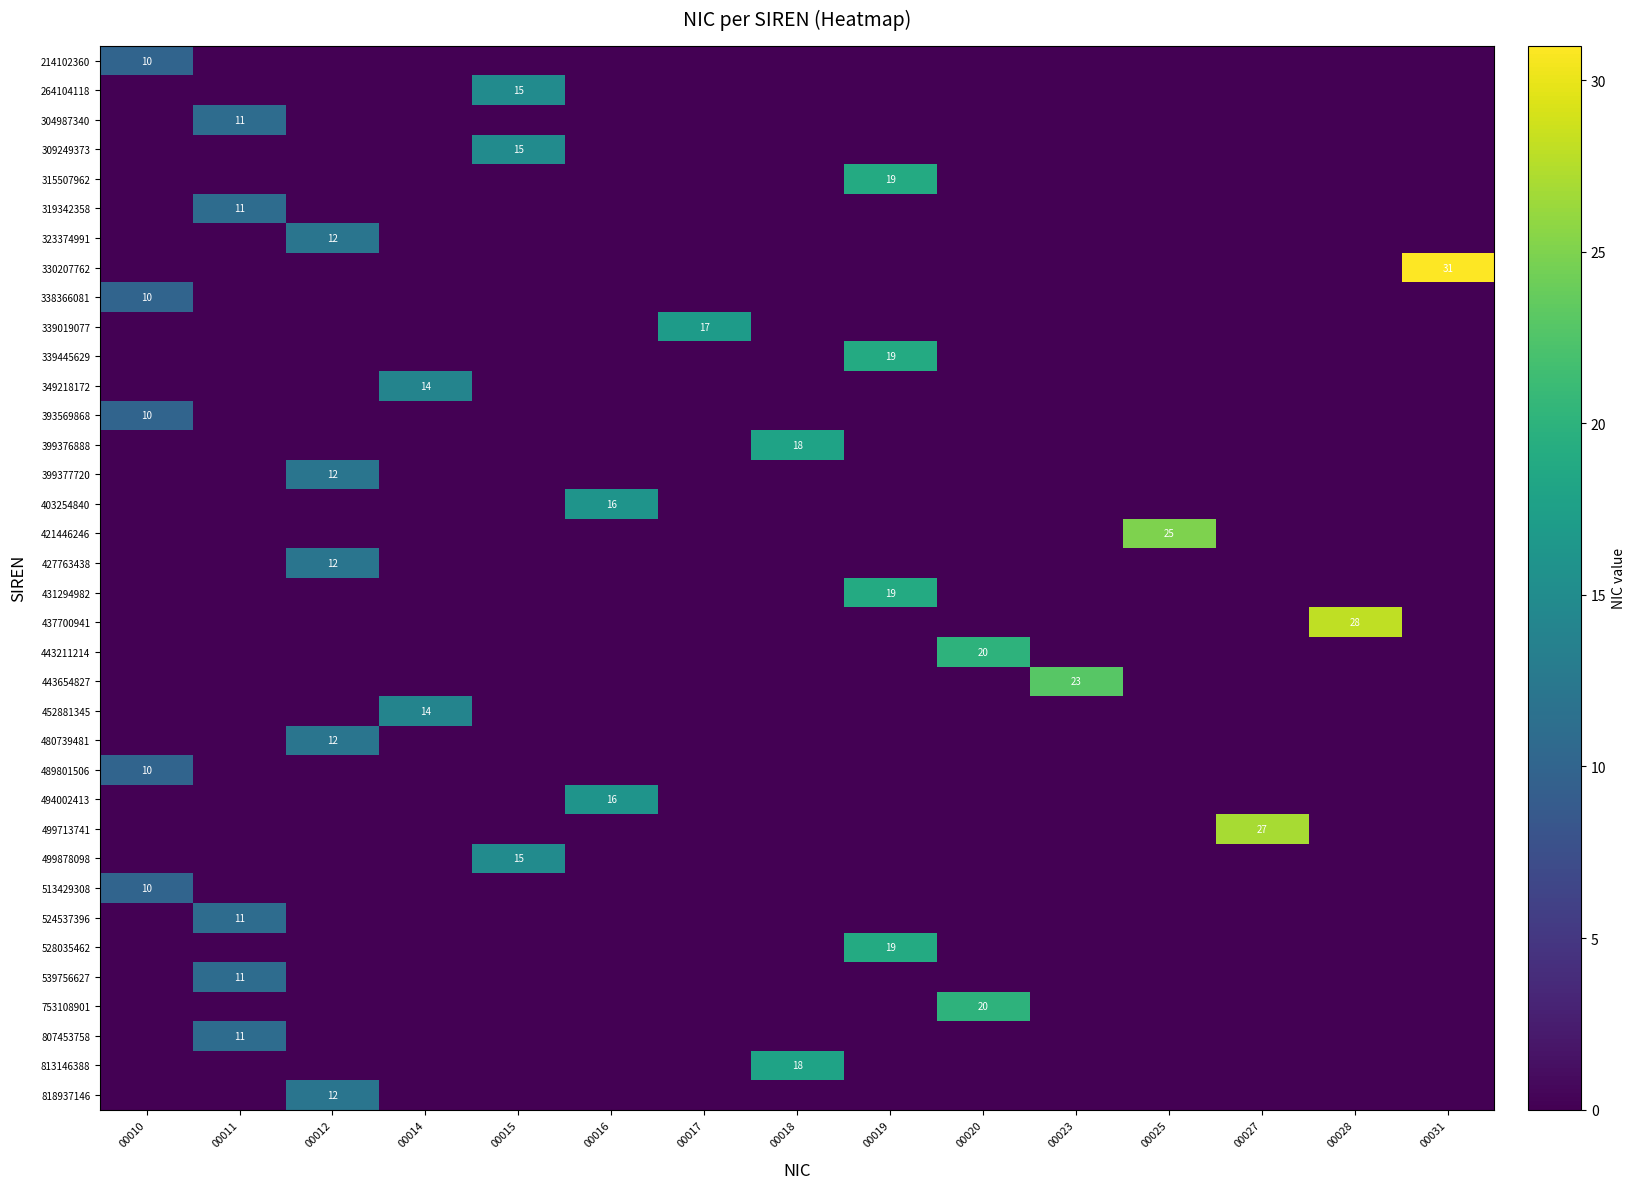

At which category is the sum across all series the highest?

00019